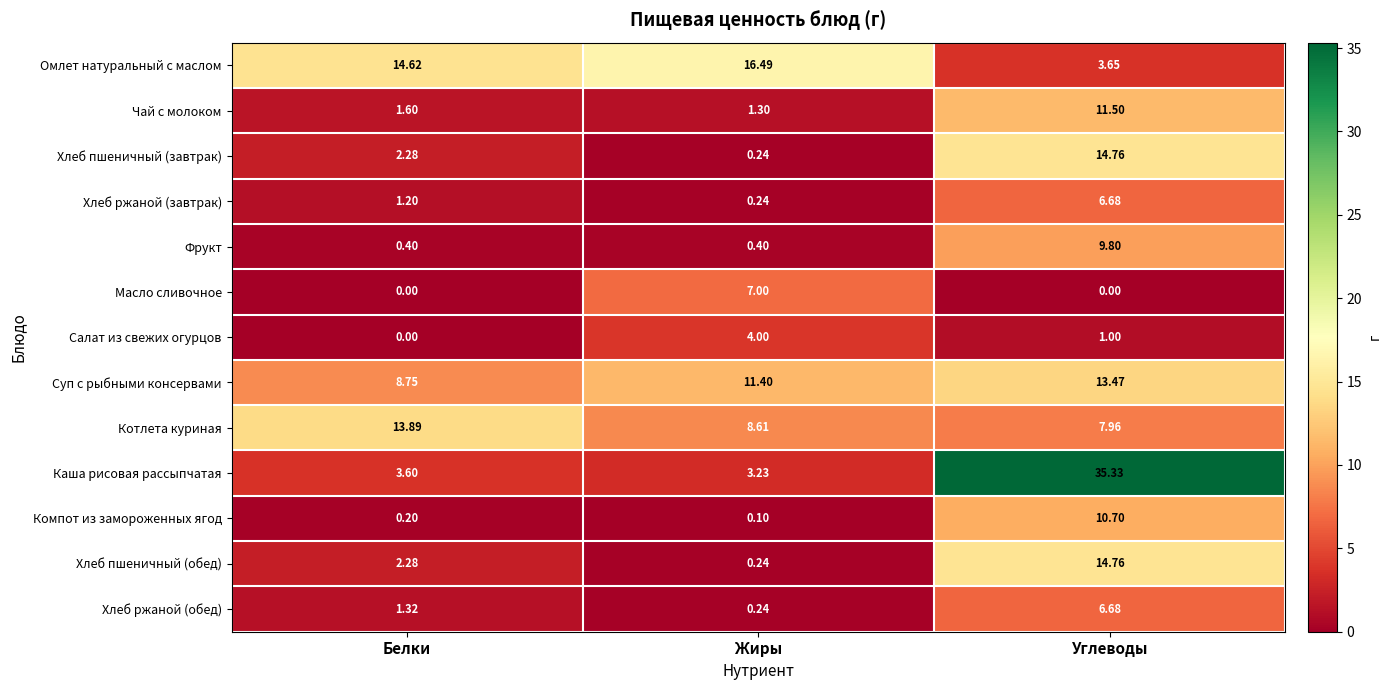

Which category has the highest value in the Компот из замороженных ягод series?

Углеводы